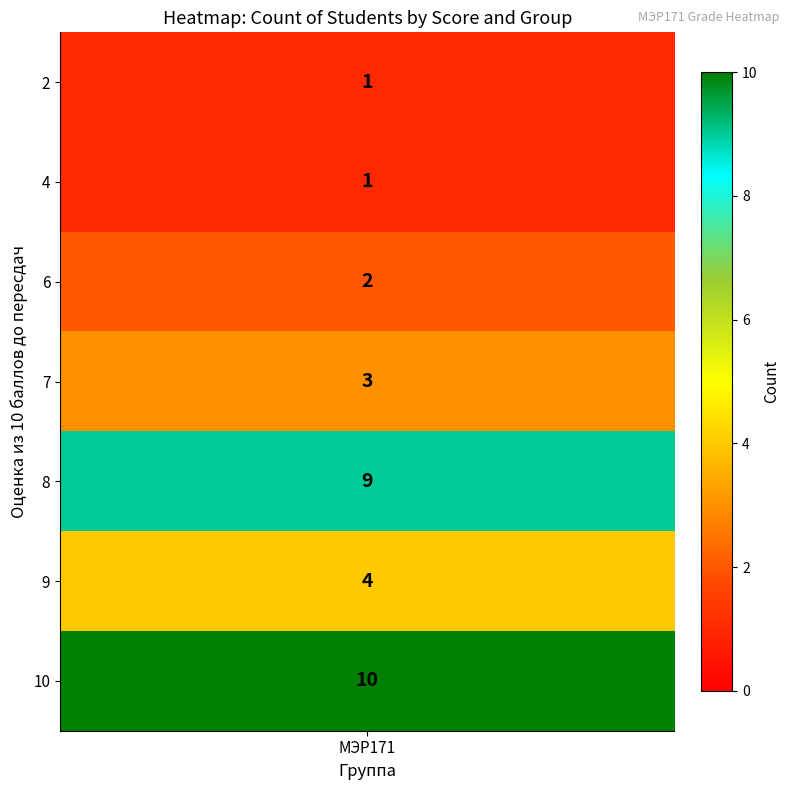

What is the sum of the values at 2 and 9?

5